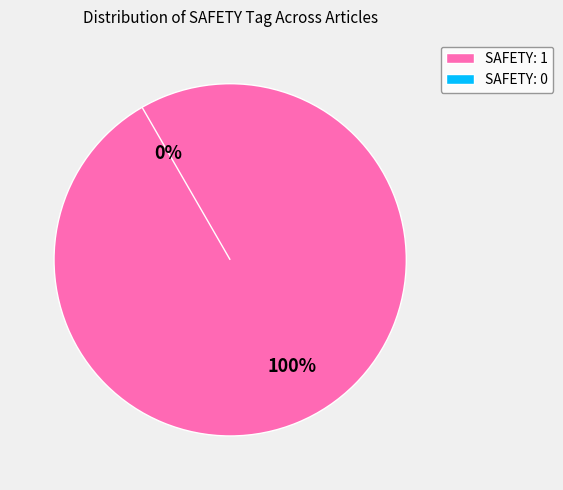

Which slice is the largest?

B5B91BD0 (SAFETY=1)